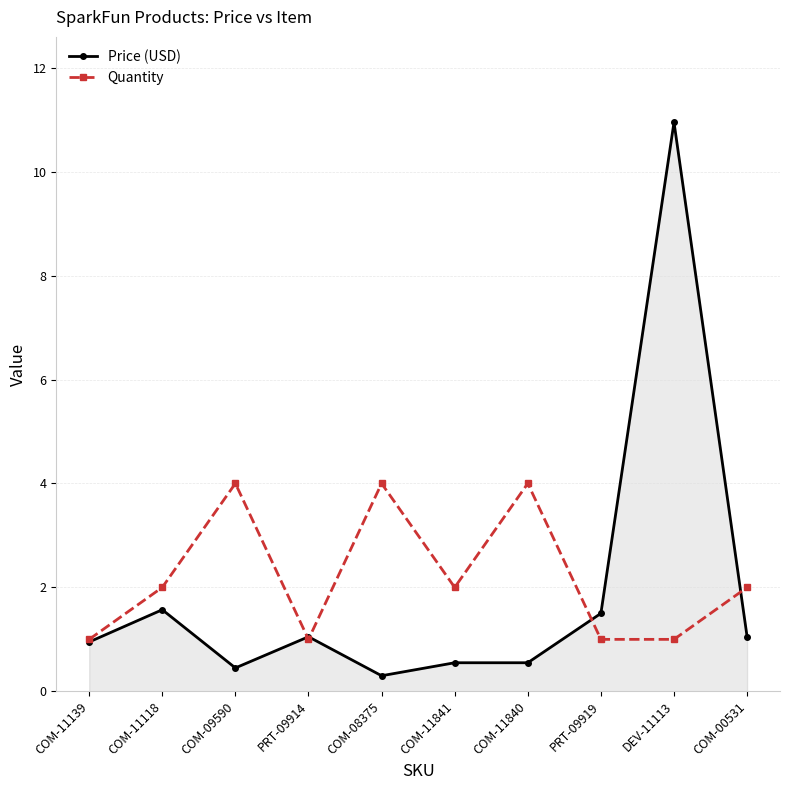

At how many categories does at least one series exceed 9?

1